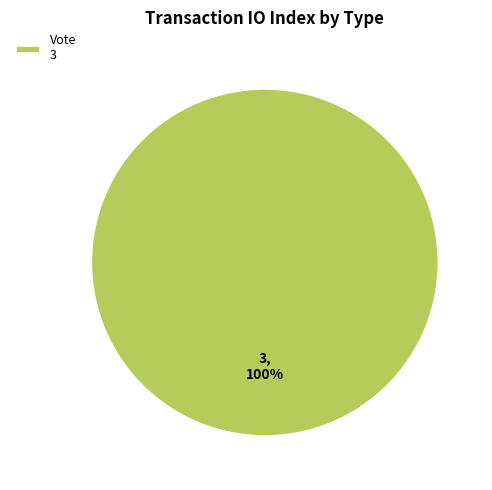

Rank the categories by value from highest to lowest.

Vote 3